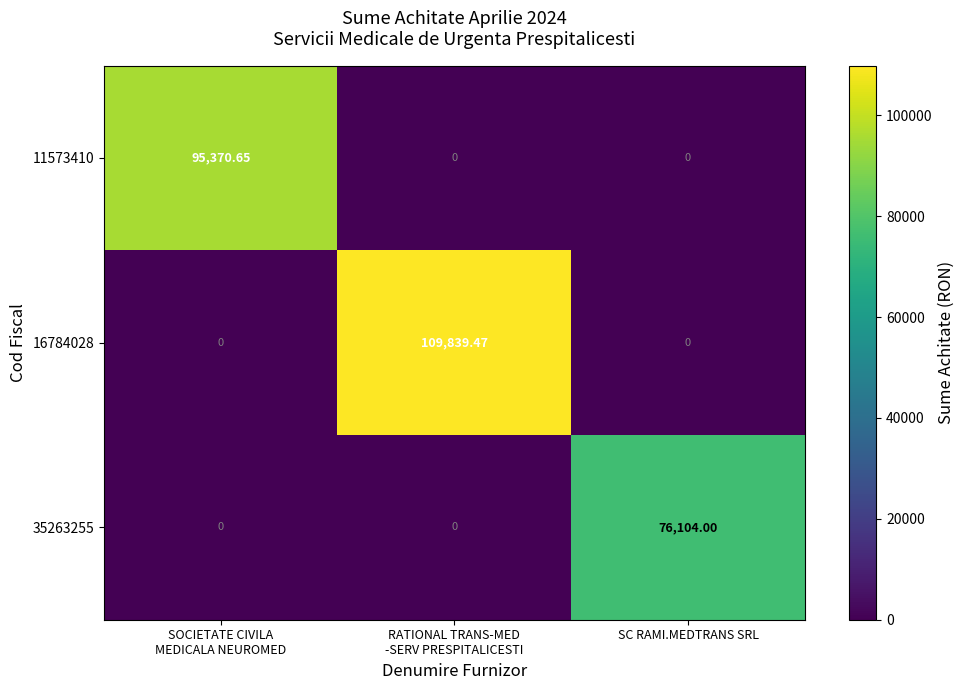

At which category does the chart reach its peak across all series?

RATIONAL TRANS-MED
-SERV PRESPITALICESTI